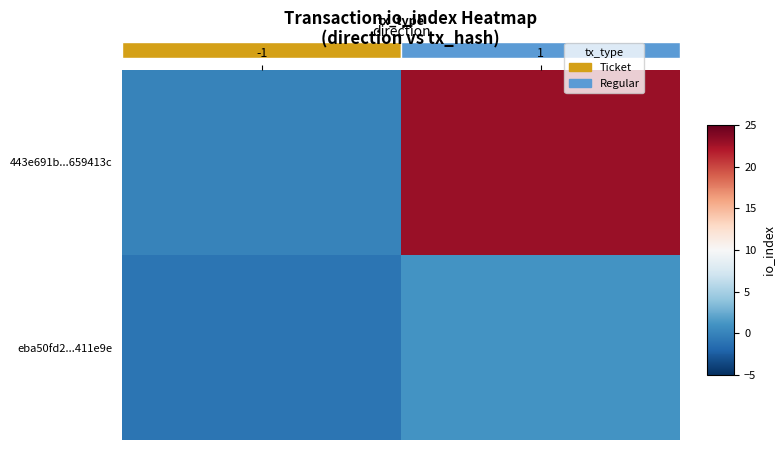

At how many categories does at least one series exceed 12?

1